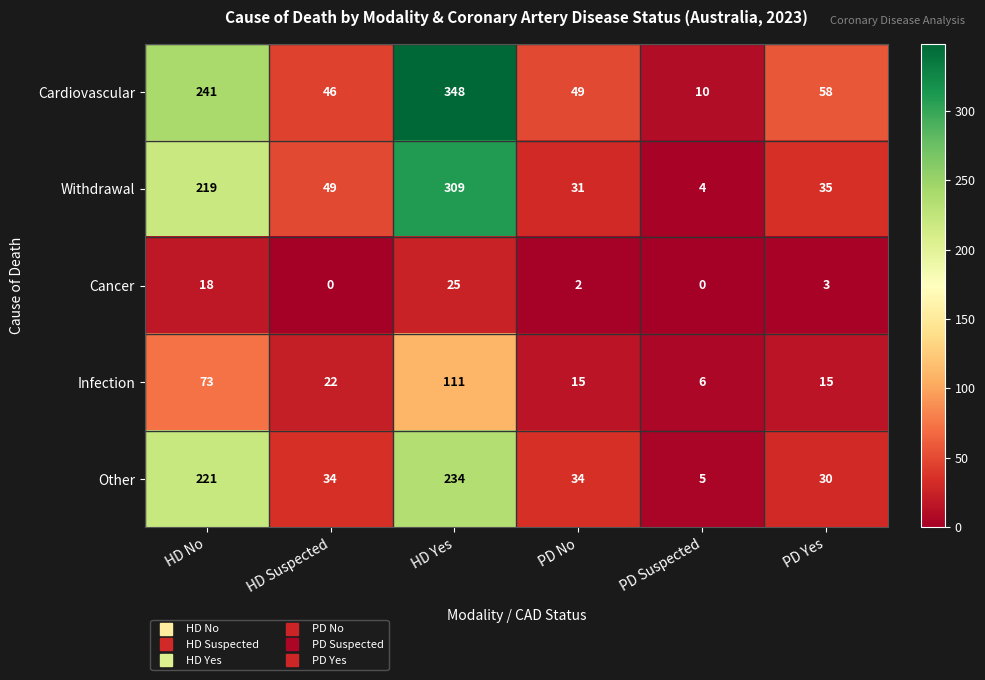

The value of Withdrawal at PD No is 31. True or false?

True